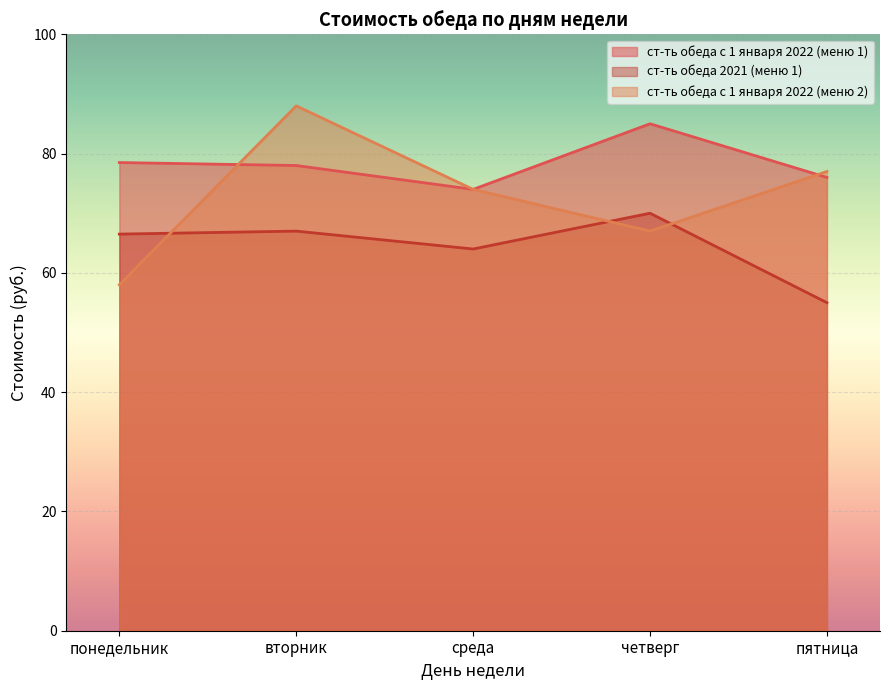

Count the number of data series in this chart.

3